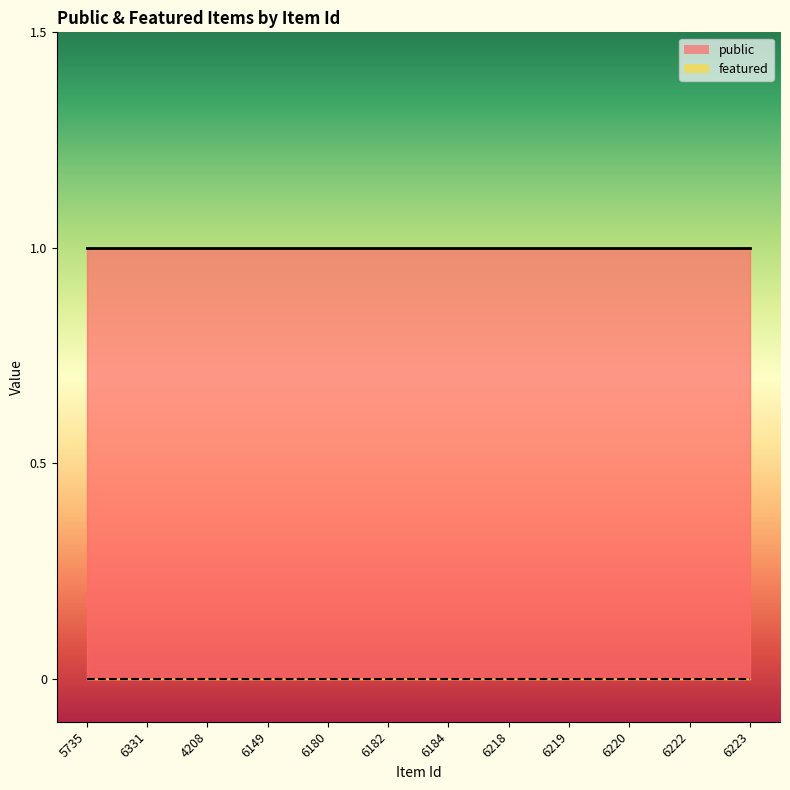

True or false: featured has a value of 0 at 6223.

True